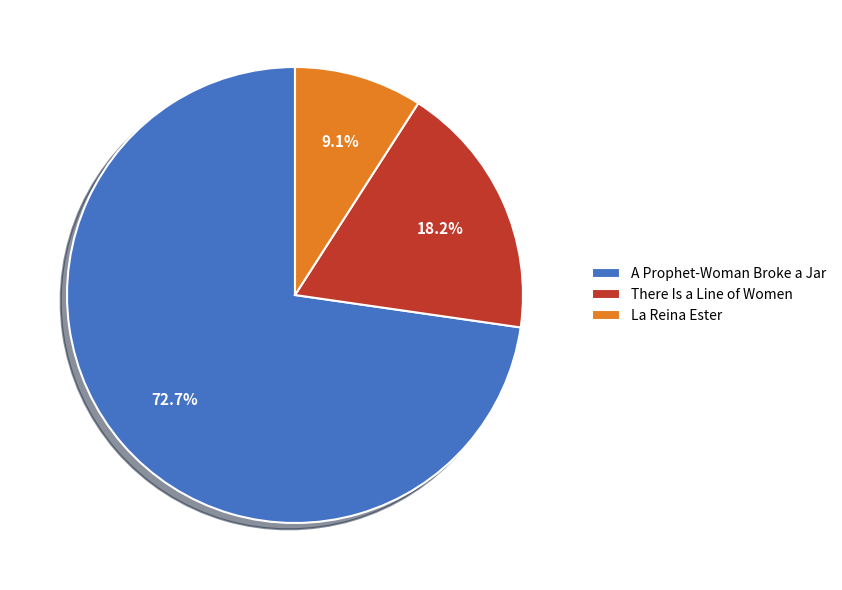

What percentage is the A Prophet-Woman Broke a Jar slice, to the nearest percent?

73%